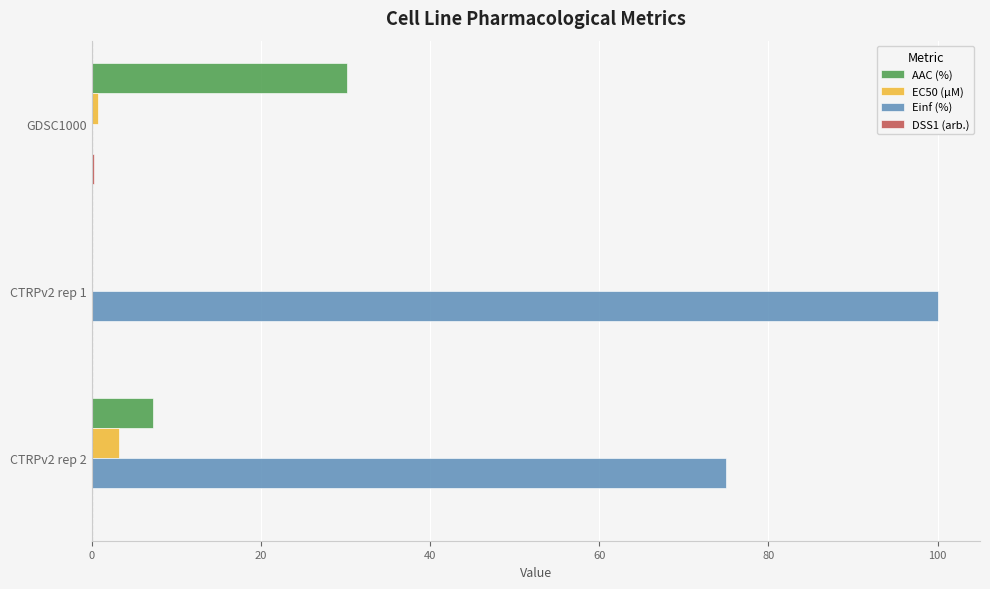

True or false: EC50 (µM) has a value of 0.8 at GDSC1000.

True